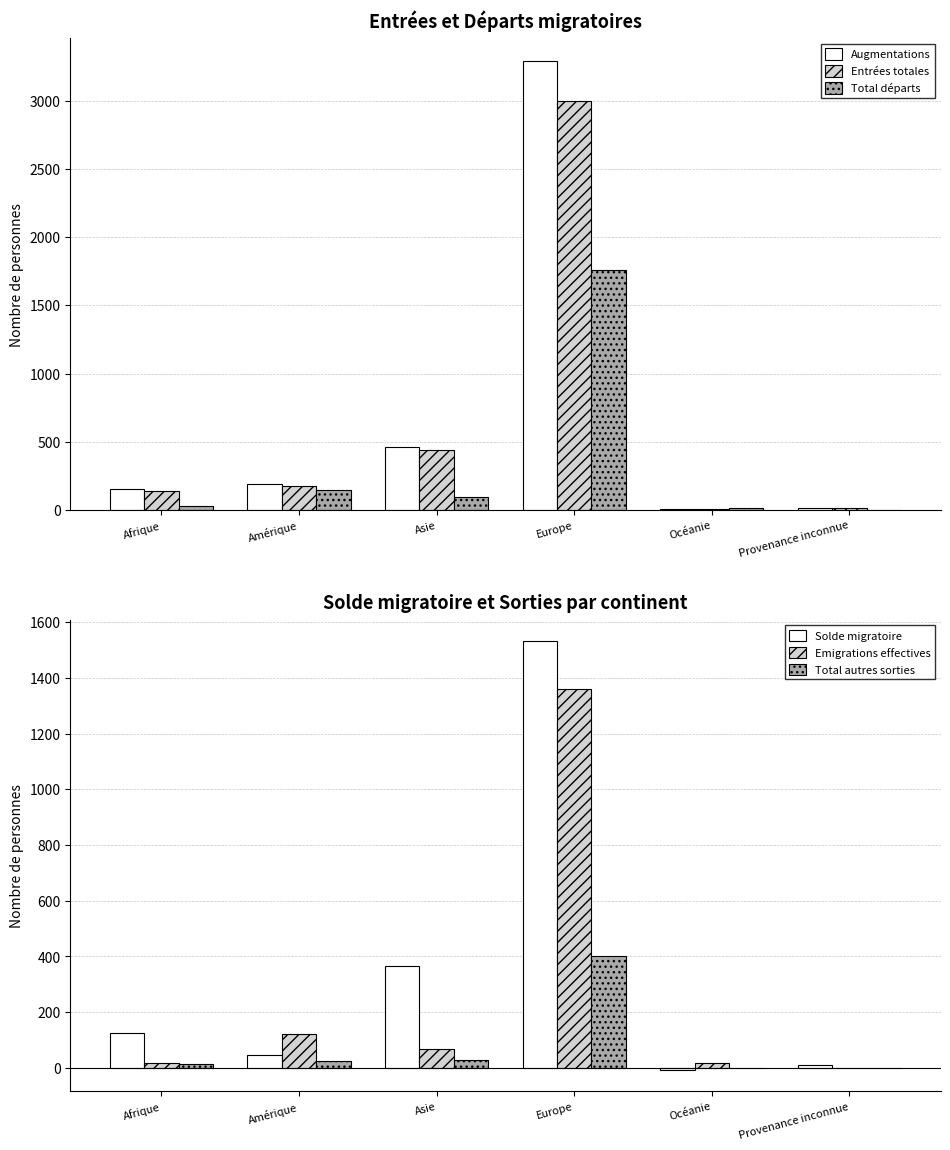

Is the value of Augmentations at Afrique greater than the value of Emigrations effectives at Océanie?

Yes